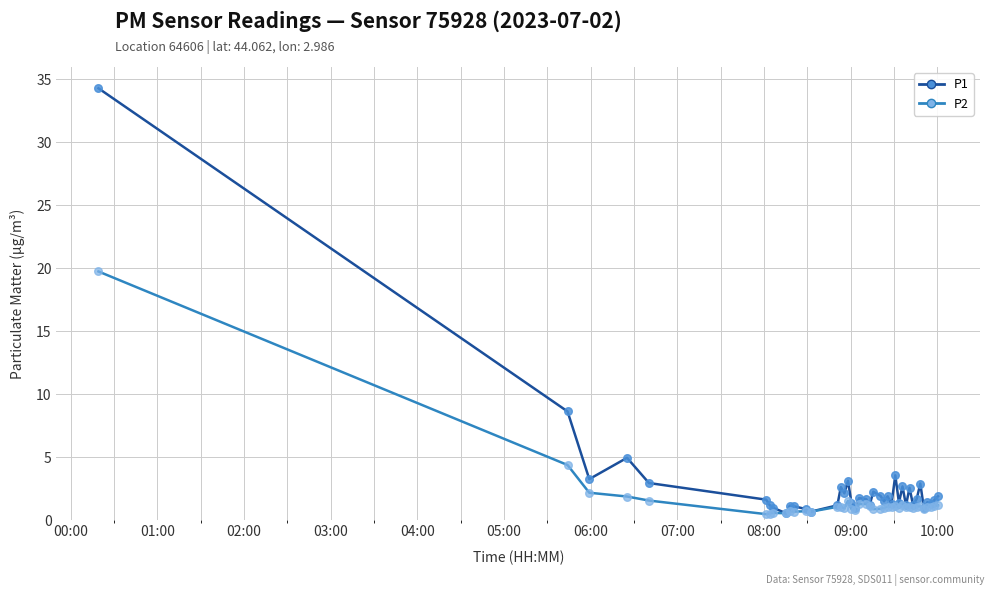

What is the greatest value displayed?

34.3